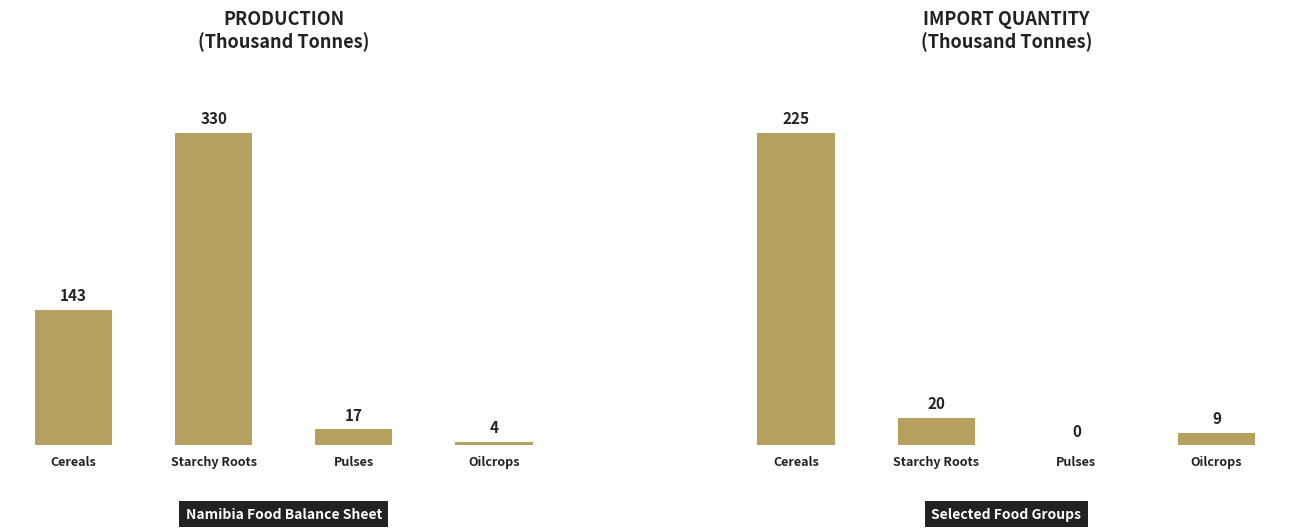

How many data points in Import Quantity (+) are above 20?

1